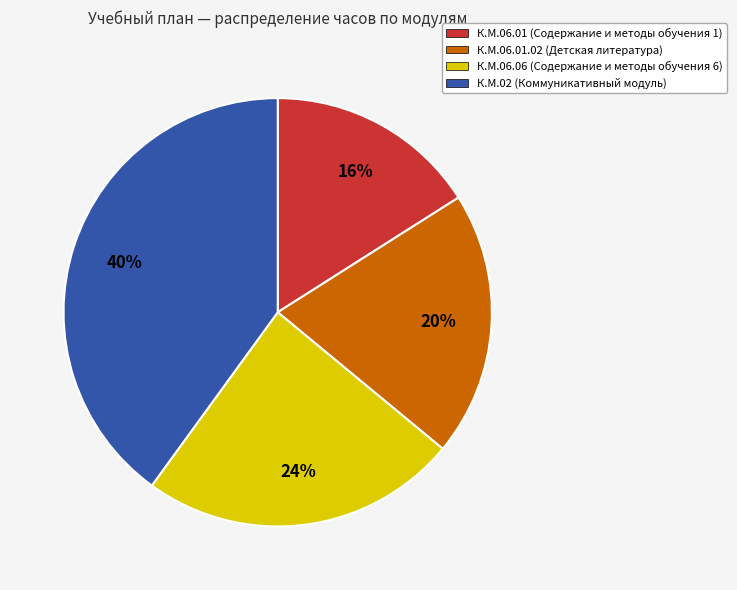

To the nearest percent, what is the difference between the largest and smallest slice percentages?

24%